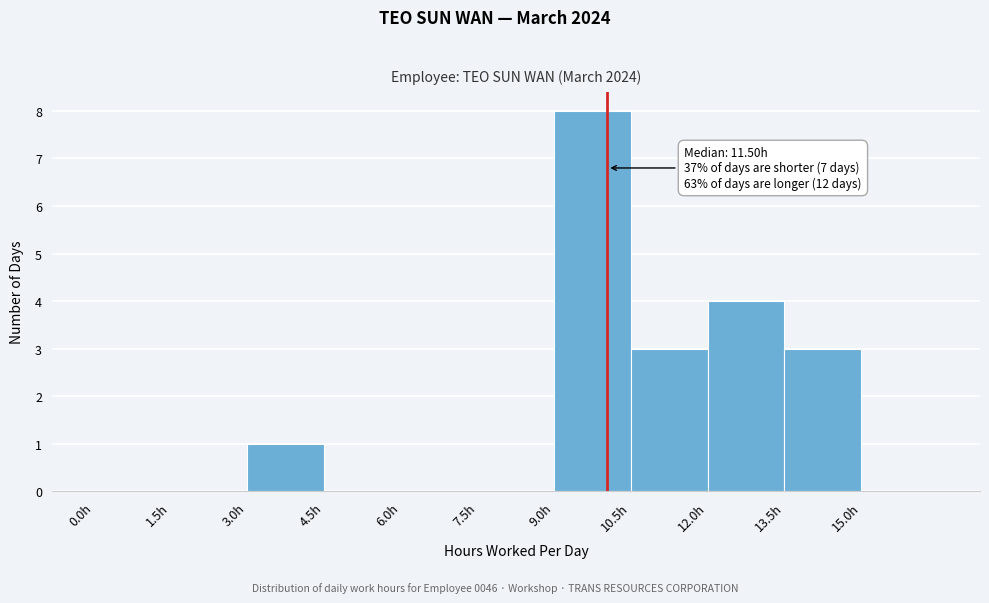

Which range on the x-axis has the tallest bar?

9.0 to 10.5